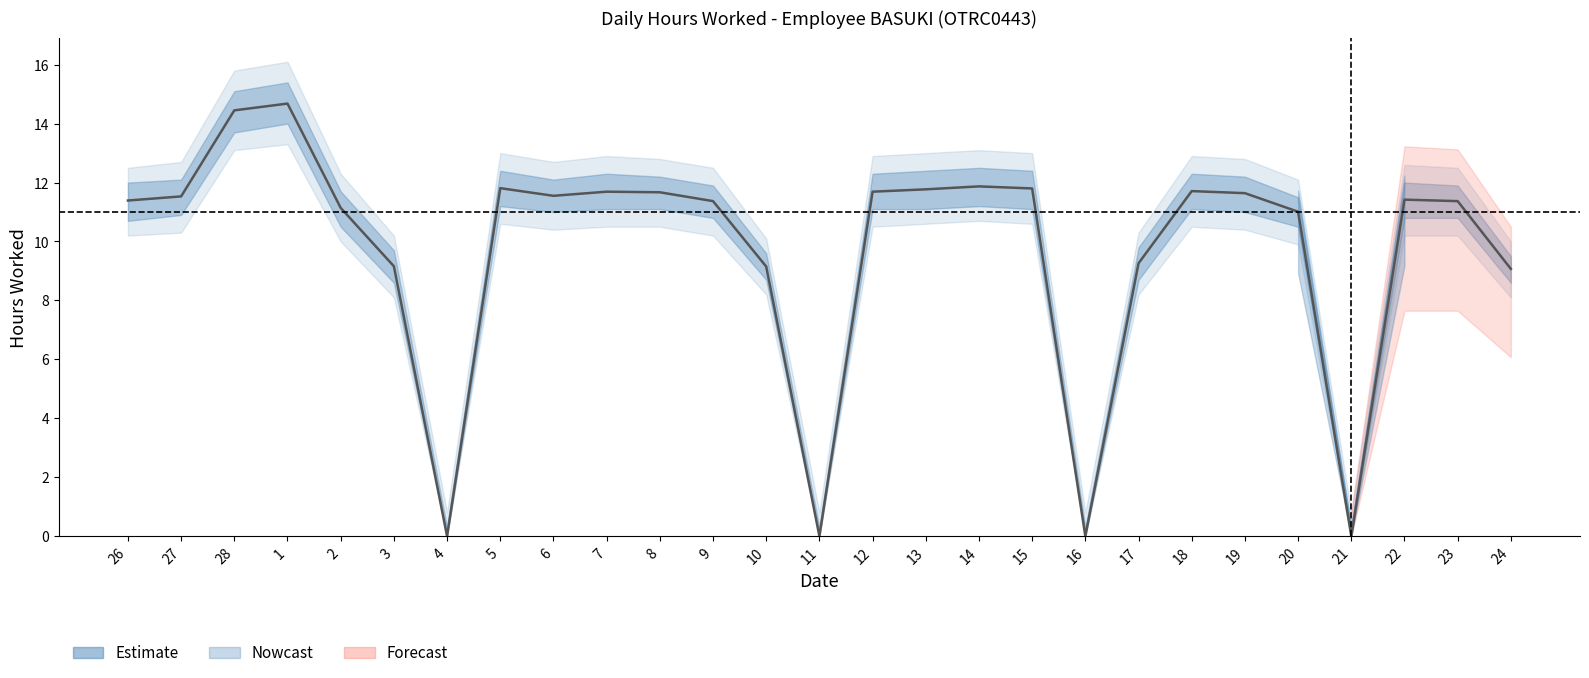

At which category does the chart reach its peak across all series?

1